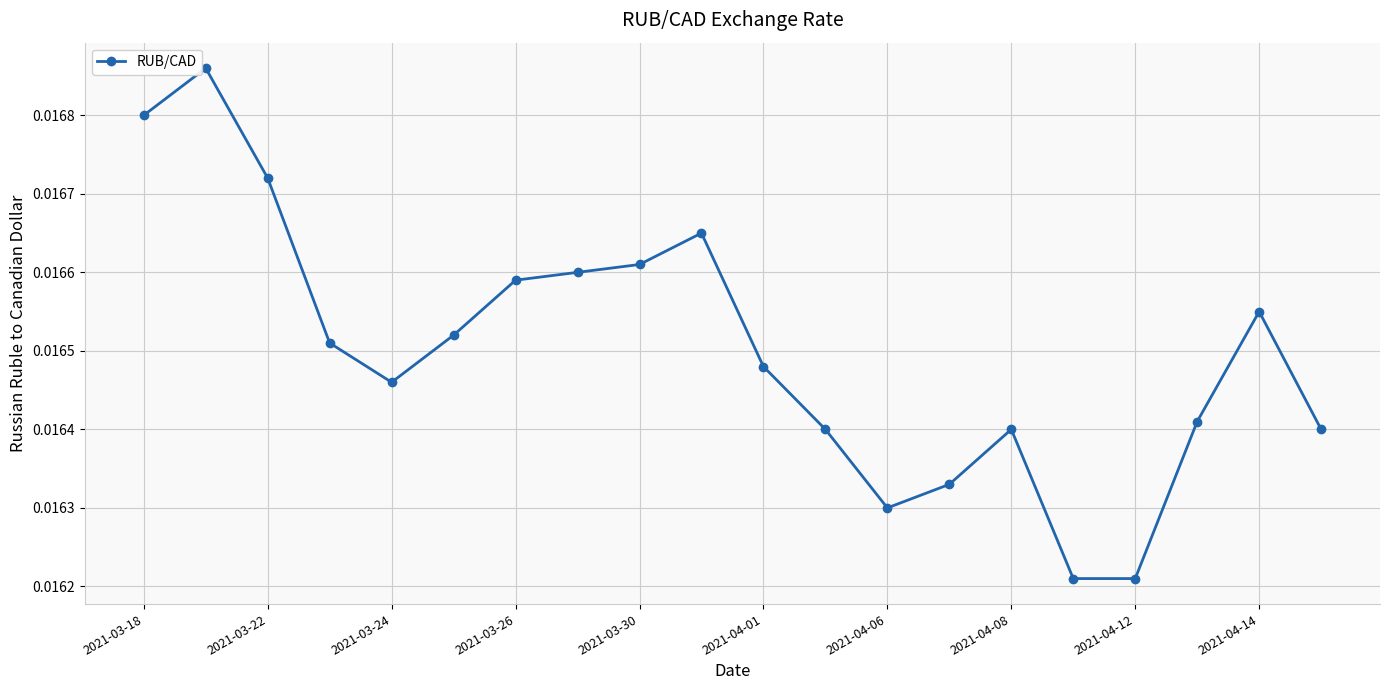

What is the sum of all values?

0.3